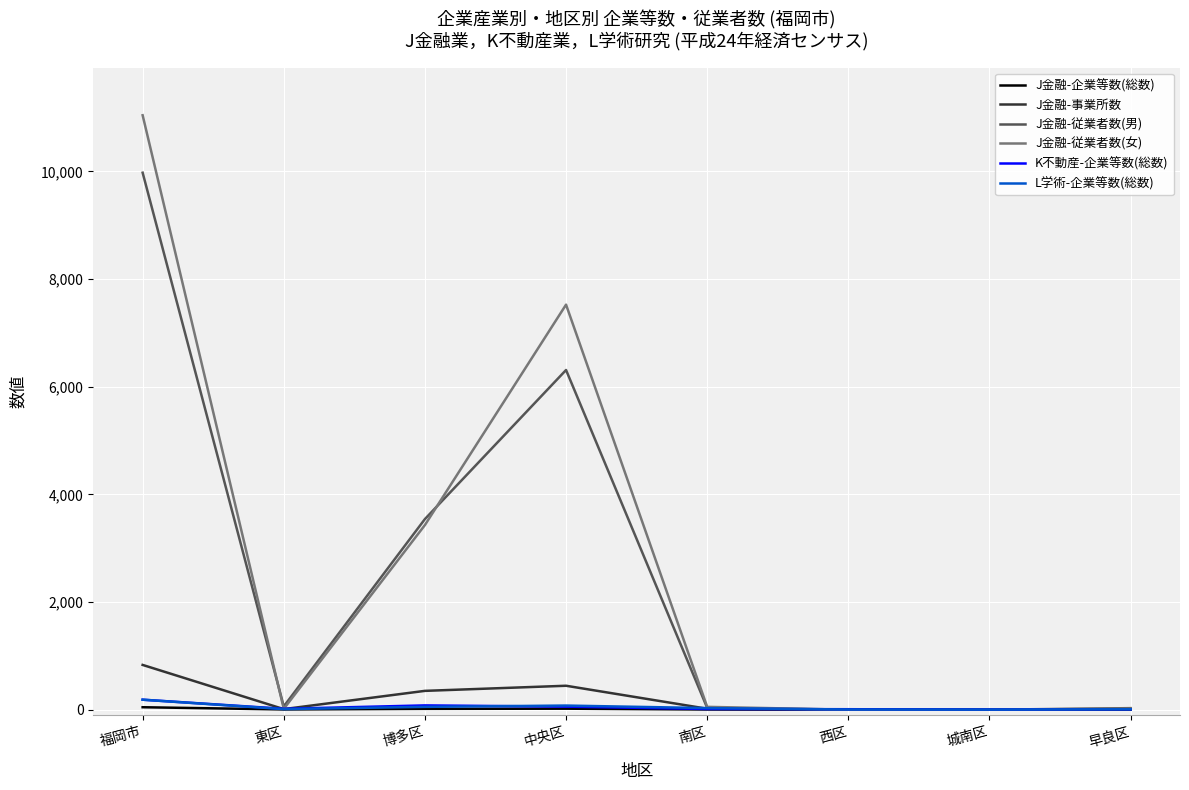

At which label is J金融-従業者数(男) closest to 4987?

中央区